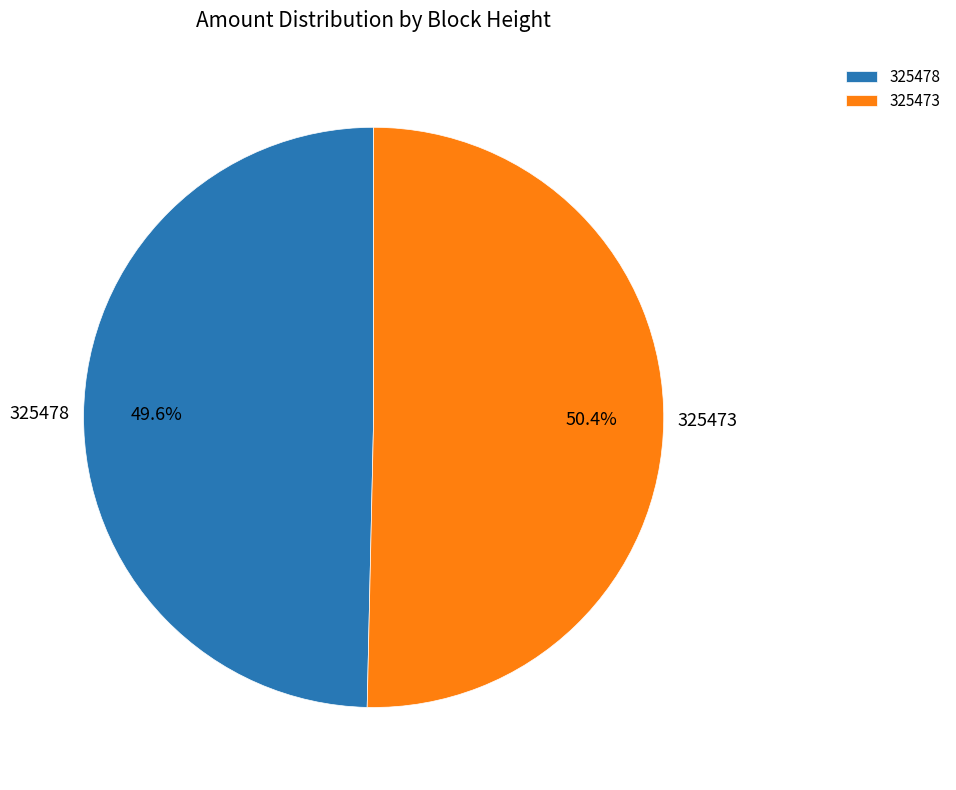

Which category has the biggest portion of the pie?

325473